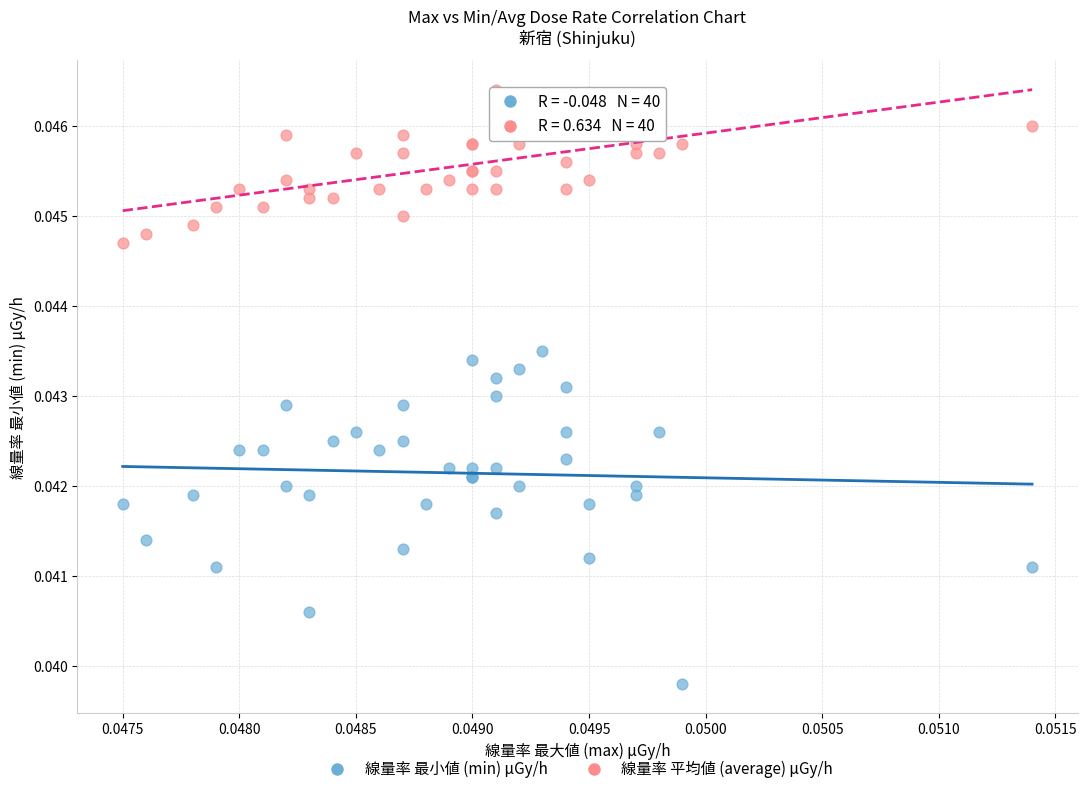

Which series has the widest spread of Y values?

線量率 最小値 (min) μGy/h